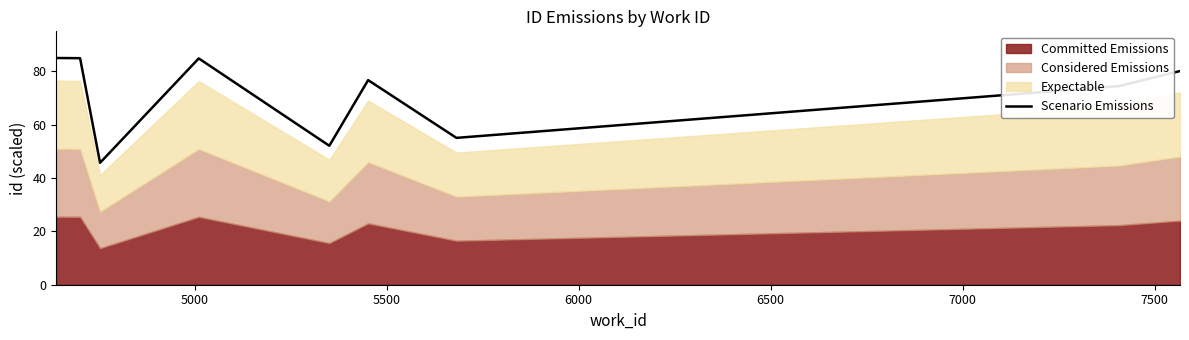

What is the minimum value for Scenario Emissions?

45.7